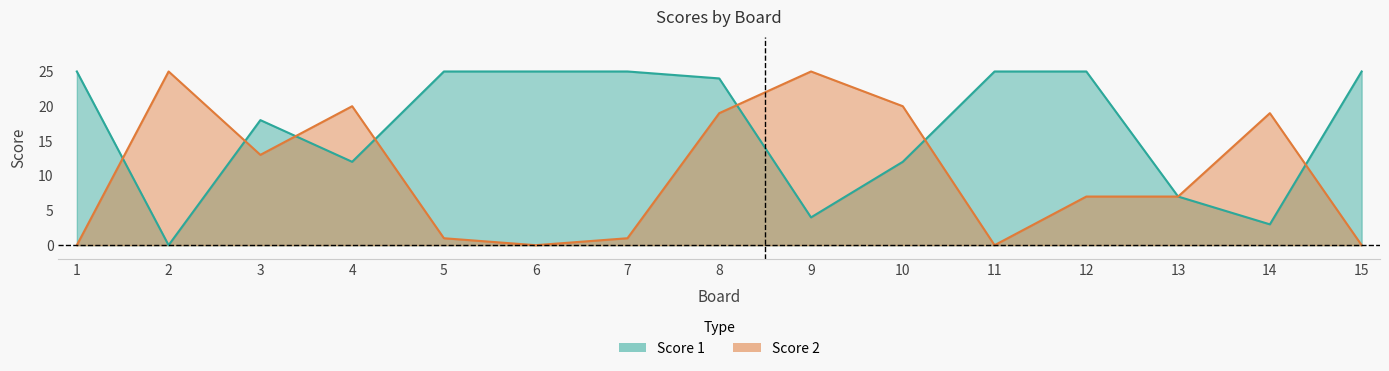

Between which two adjacent categories do Score 1 and Score 2 first intersect?

1 and 2